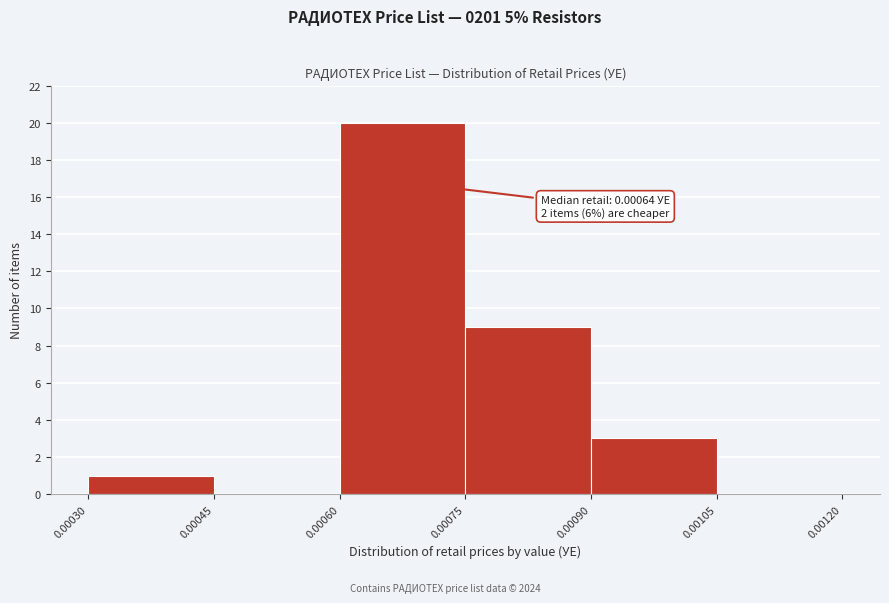

Over which range of the x-axis is the bar tallest?

0.00060 to 0.00075